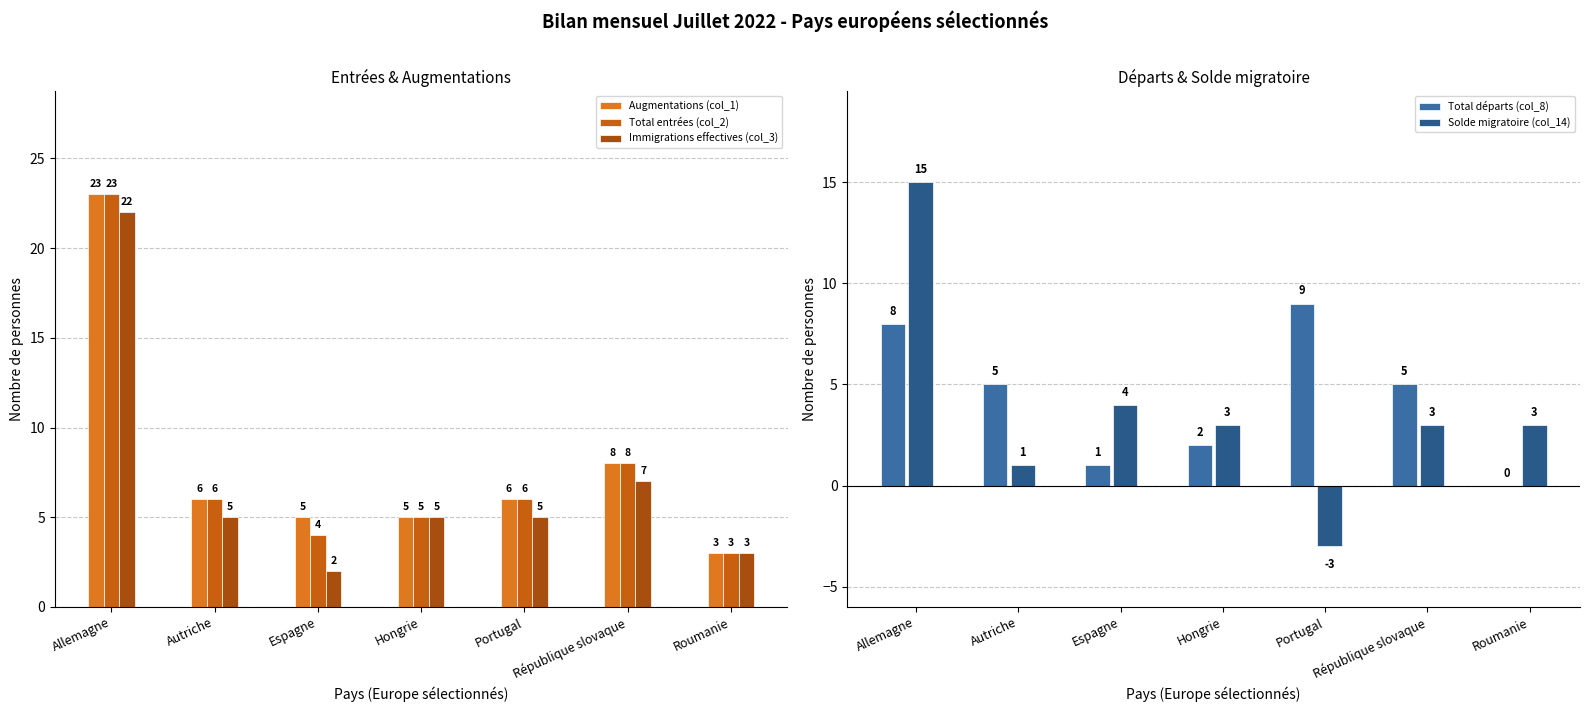

What is the difference between the second highest and minimum values in the Total entrées (col_2) series?

5